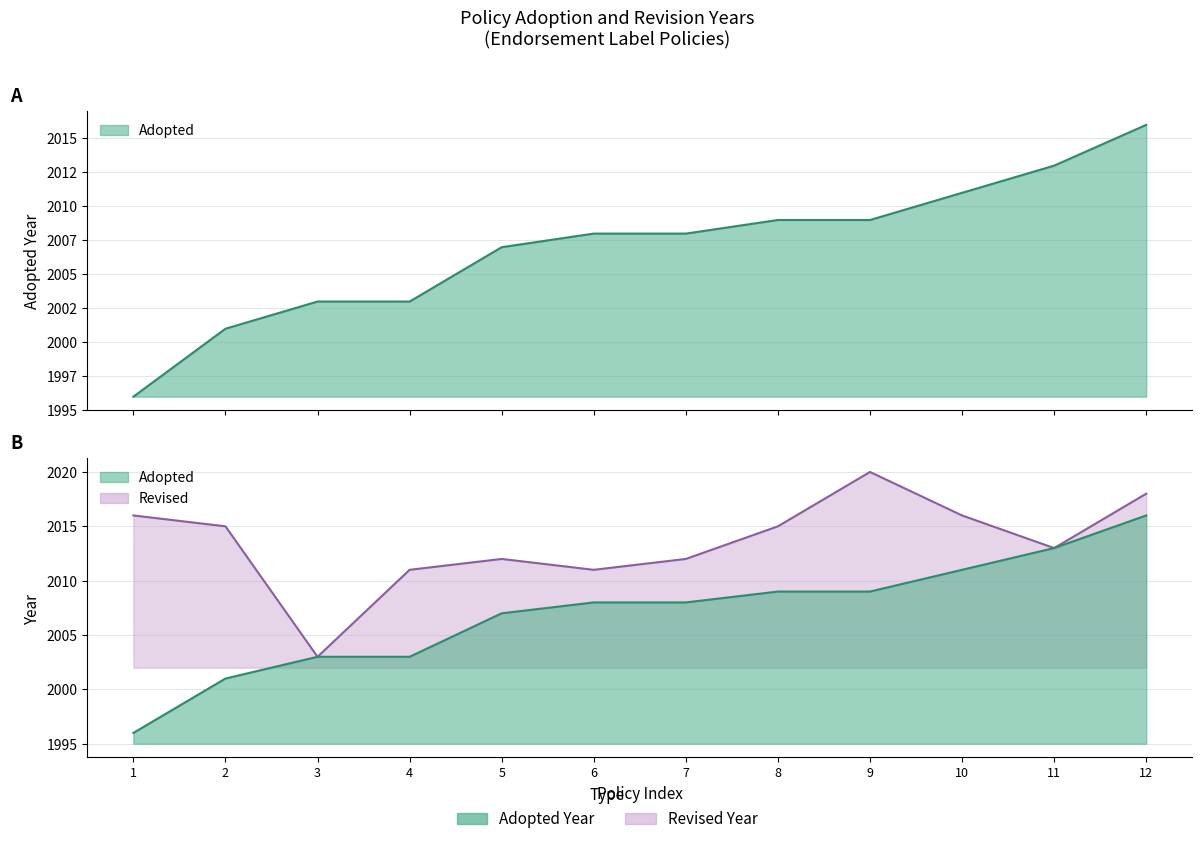

The value at 12 is 1050. True or false?

False